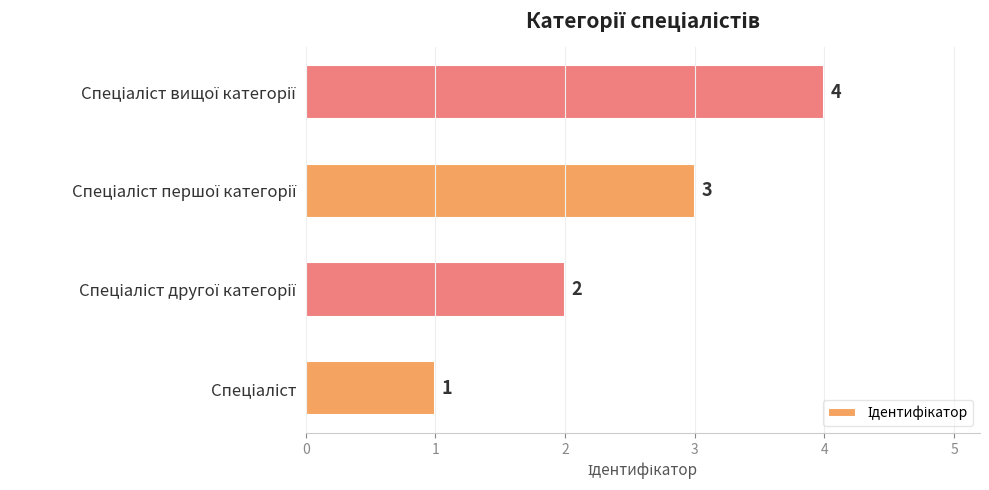

How many values are between 2 and 4?

3